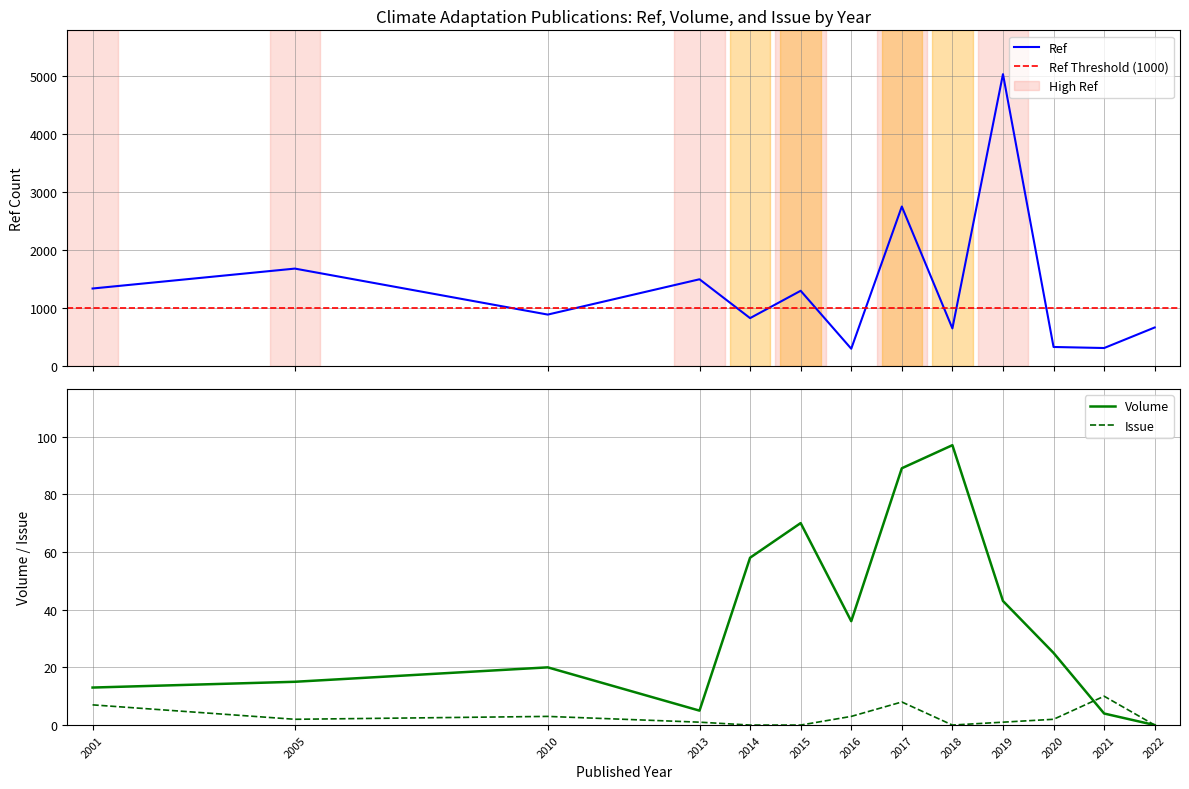

Where is Ref nearest to the value 2665?

2017